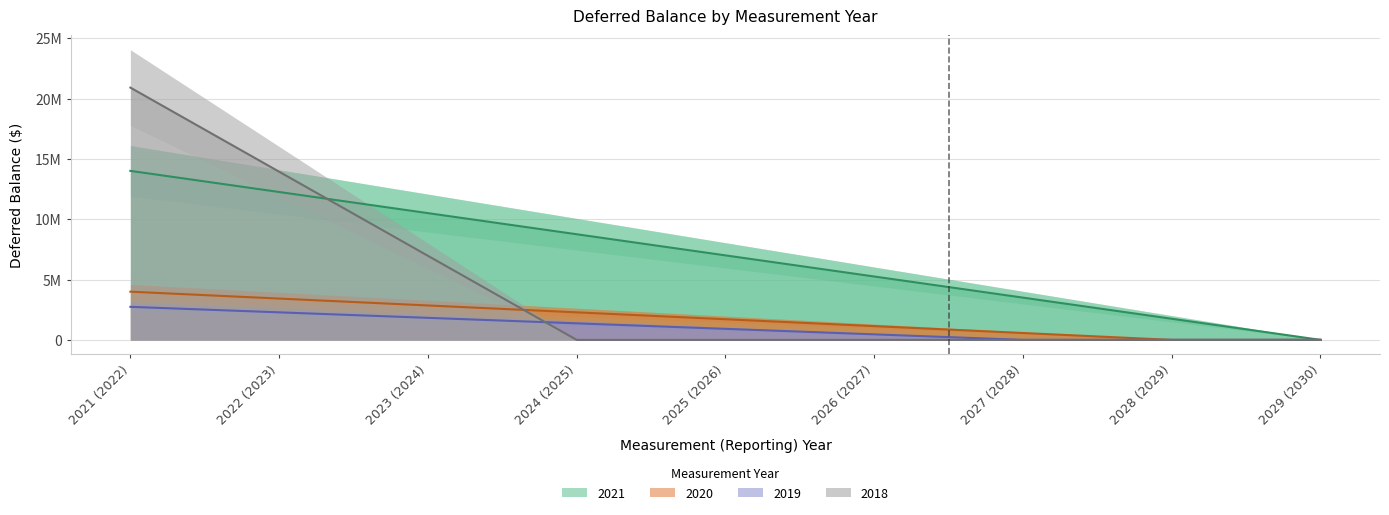

What are all the series names shown in the legend?

2021, 2020, 2019, 2018